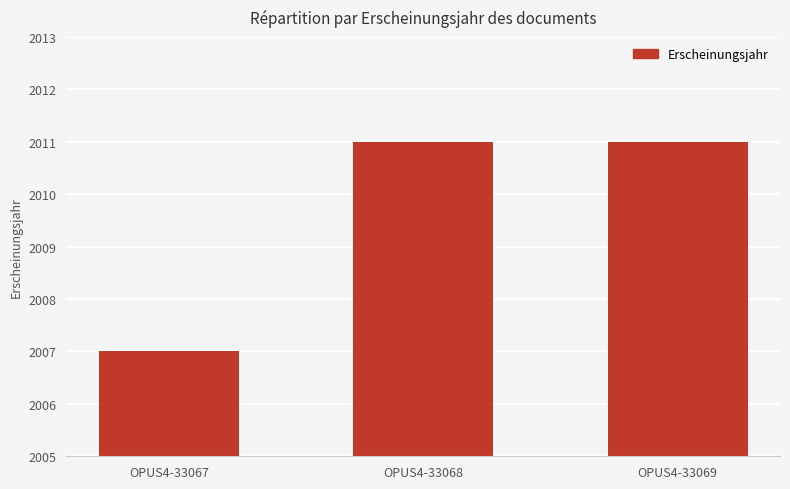

Is it true that the value at OPUS4-33067 is 2650?

False